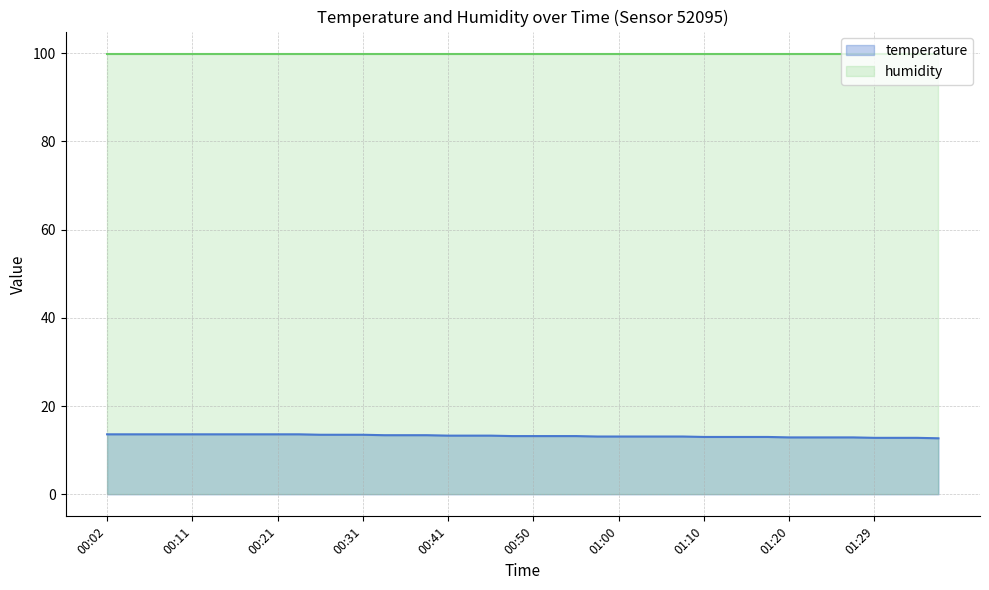

What is the sum of the values at 00:28 and 00:48?

26.7